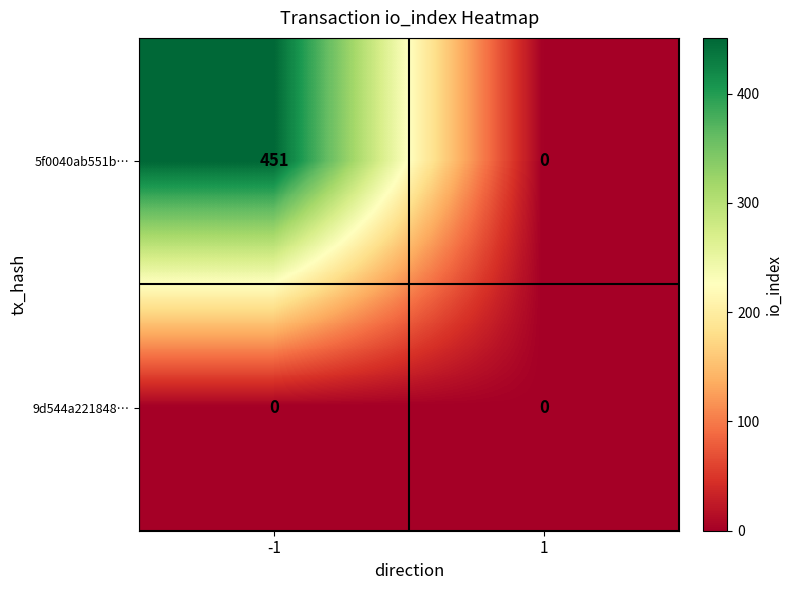

Rank the series by their average value, from lowest to highest.

9d544a221848…, 5f0040ab551b…